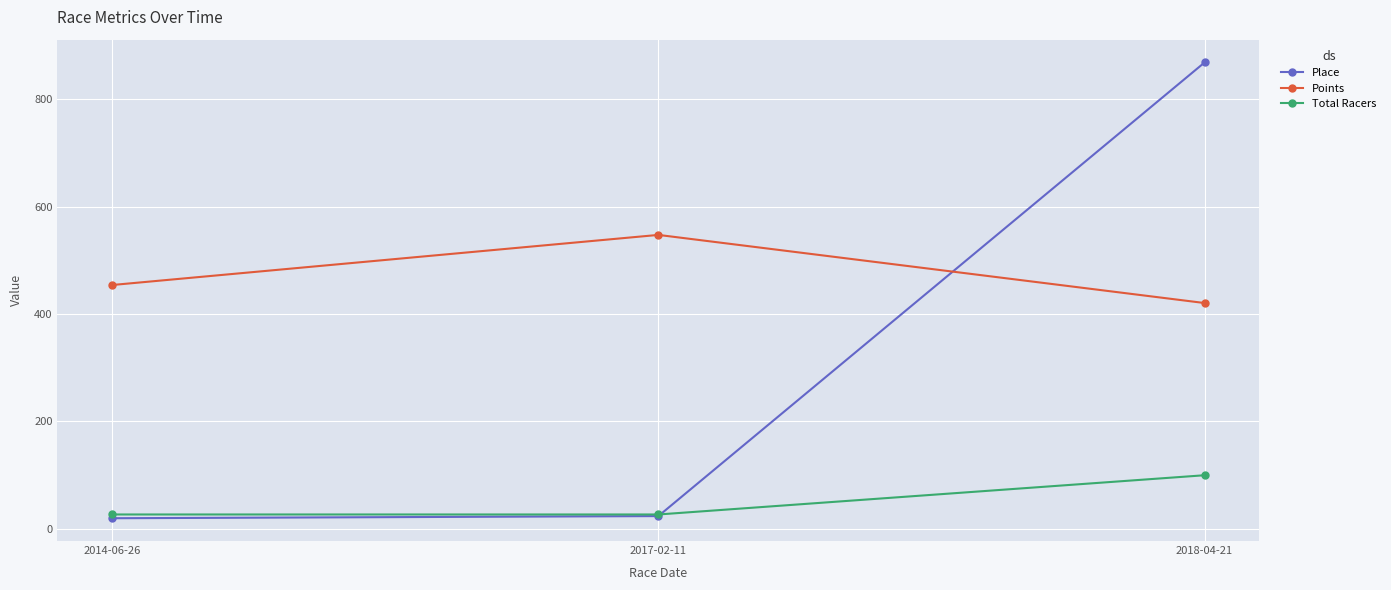

Which series has the largest total across all categories?

Points